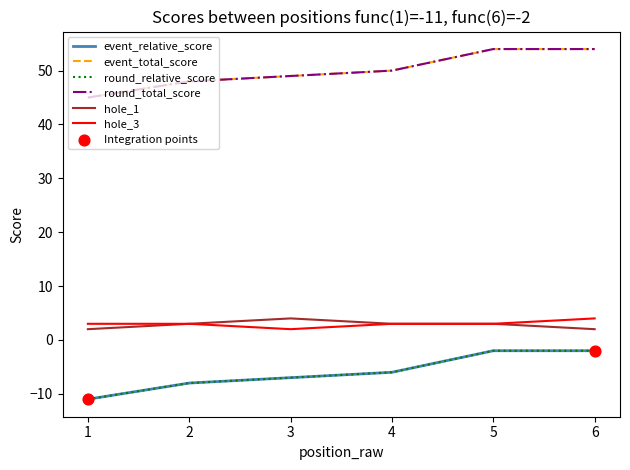

Which series has the largest total across all categories?

event_total_score